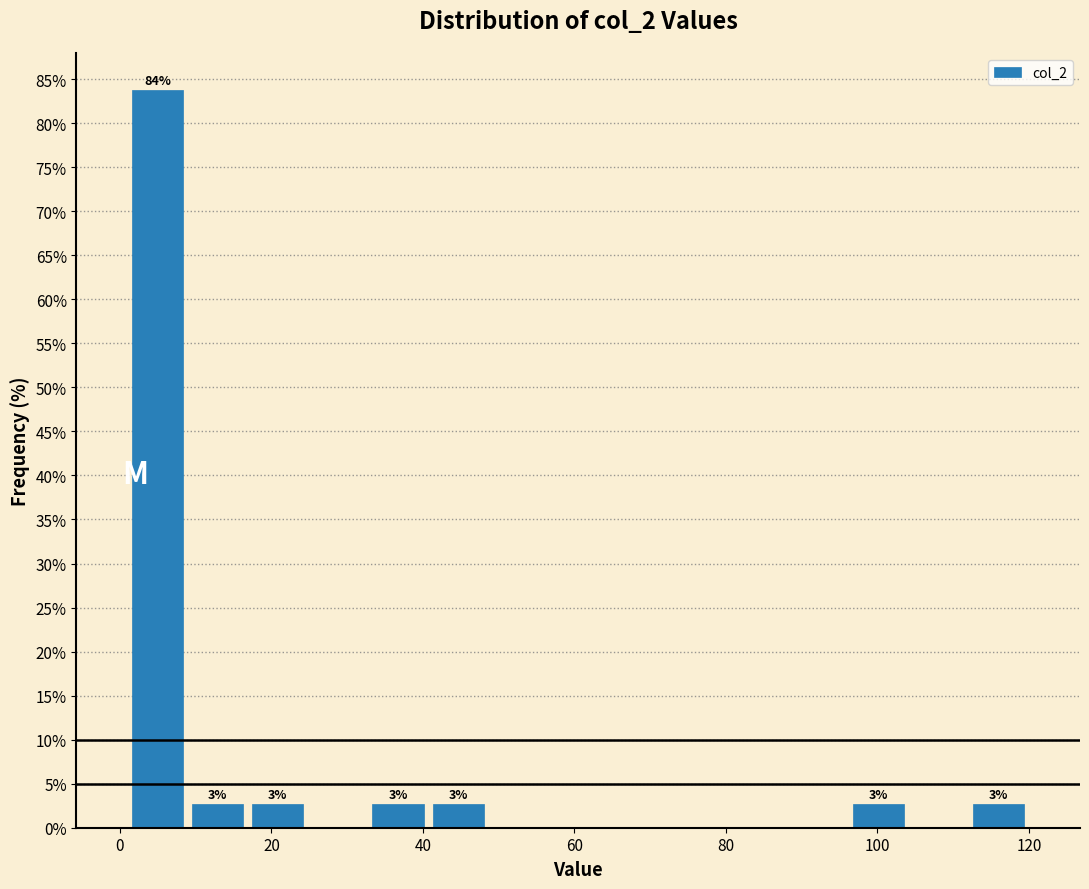

Around what value on the x-axis is the tallest bar? Give the approximate position of its centre, as read against the axis.

4